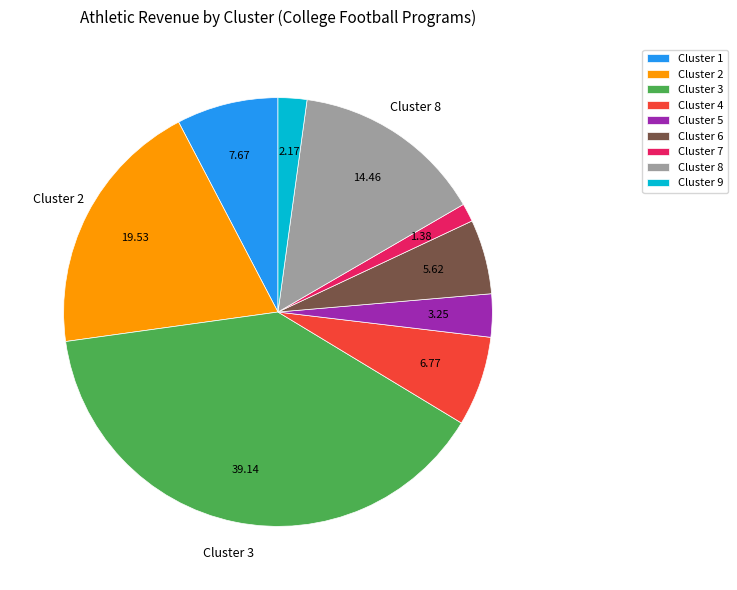

How many segments does this pie chart have?

9